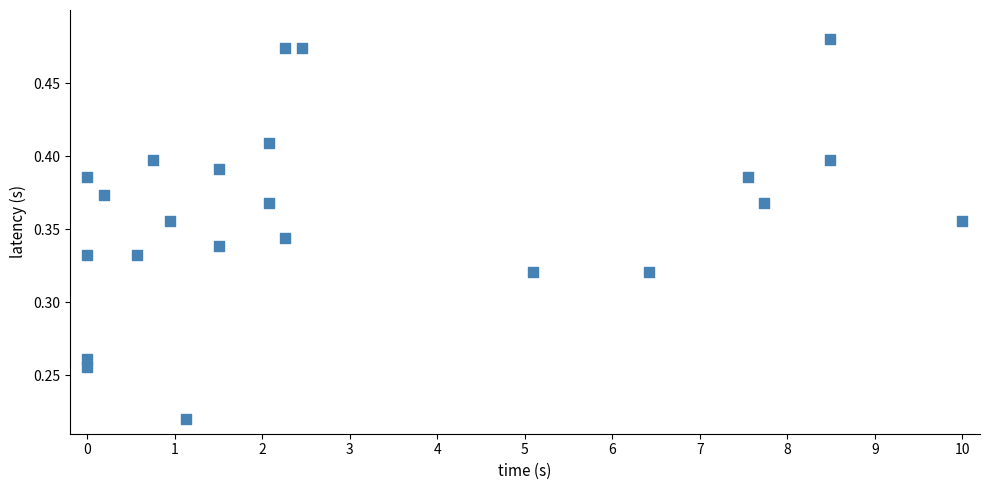

How many points are shown in the scatter plot?

23